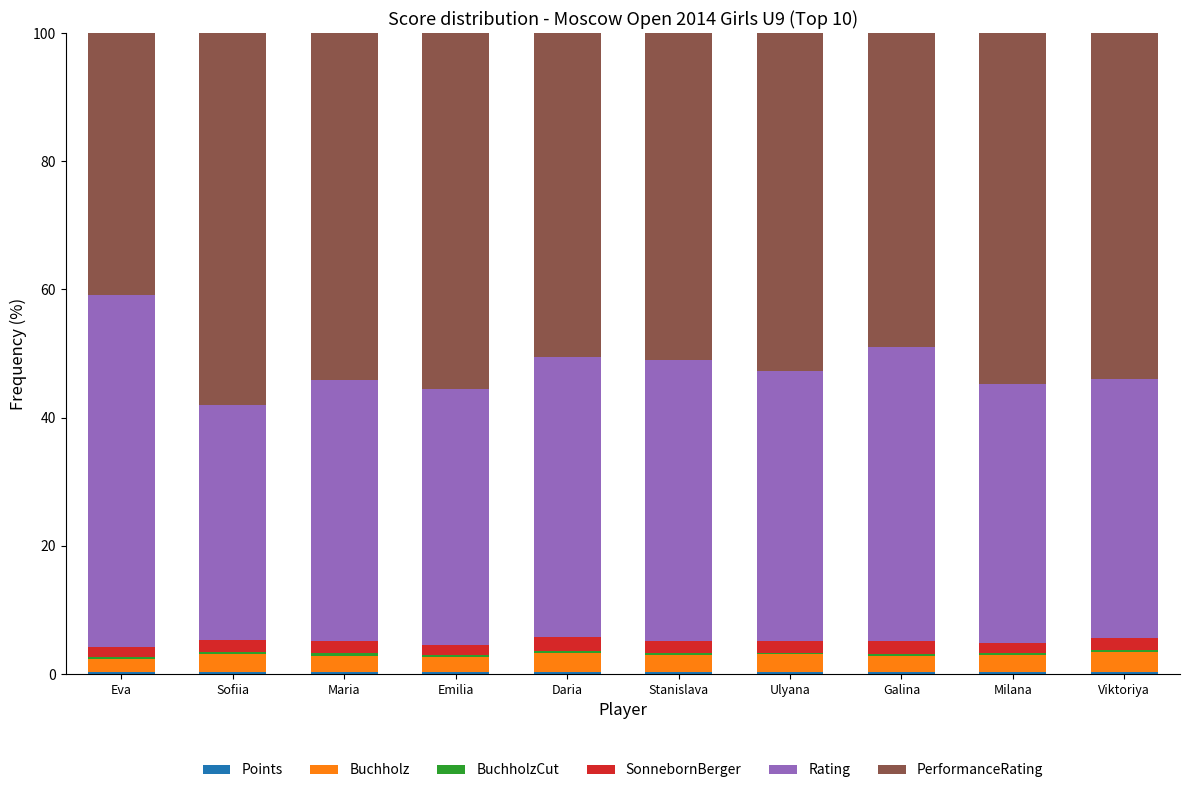

Count the number of categories in the chart.

10